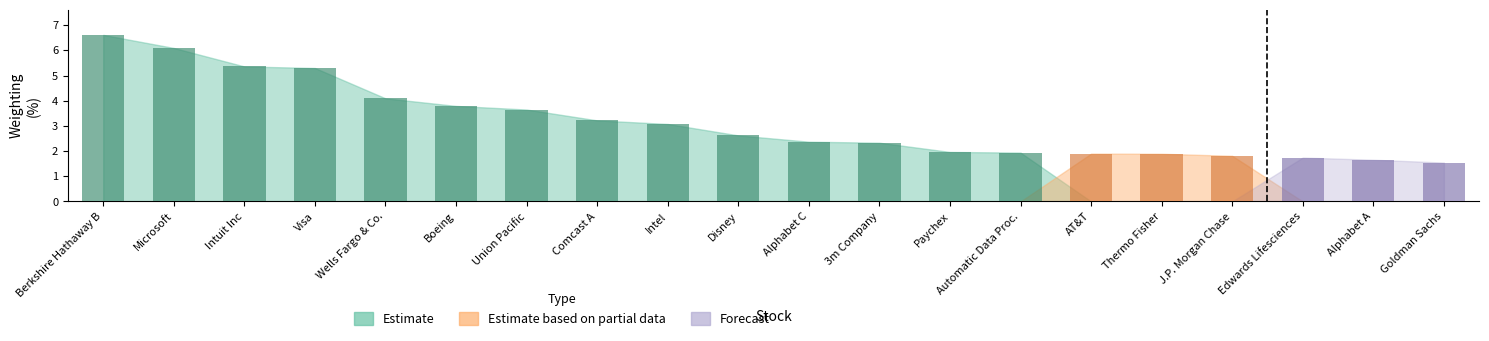

Is it true that the value at AT&T is 3.3?

False